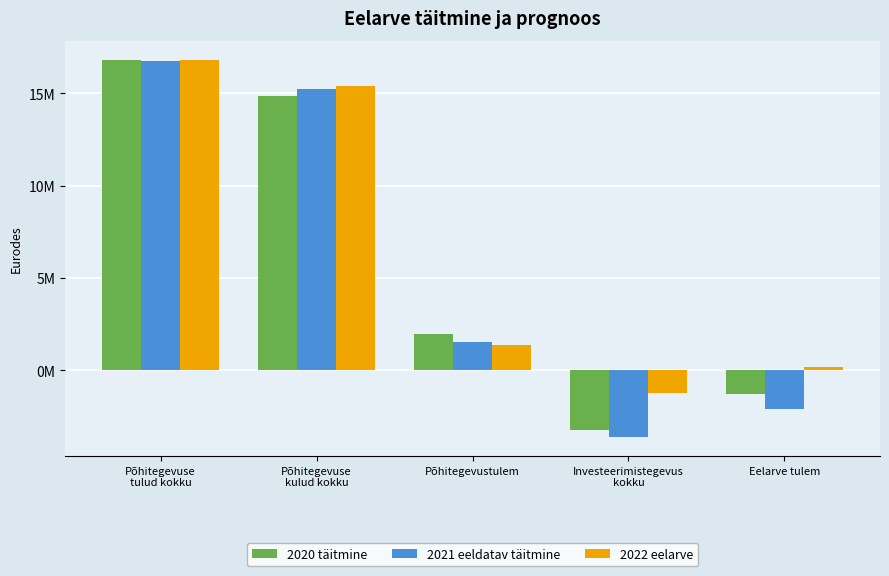

What is the difference between the maximum and minimum values in the 2021 eeldatav täitmine series?

20398766